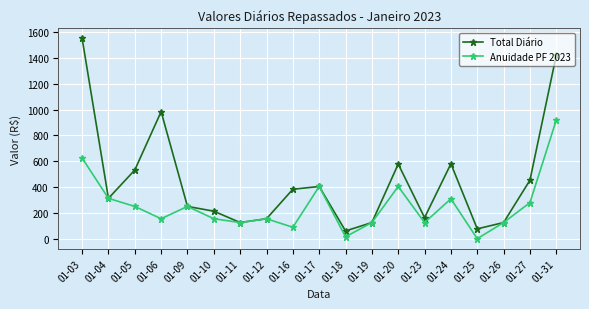

At which label does Total Diário reach its minimum?

01-18